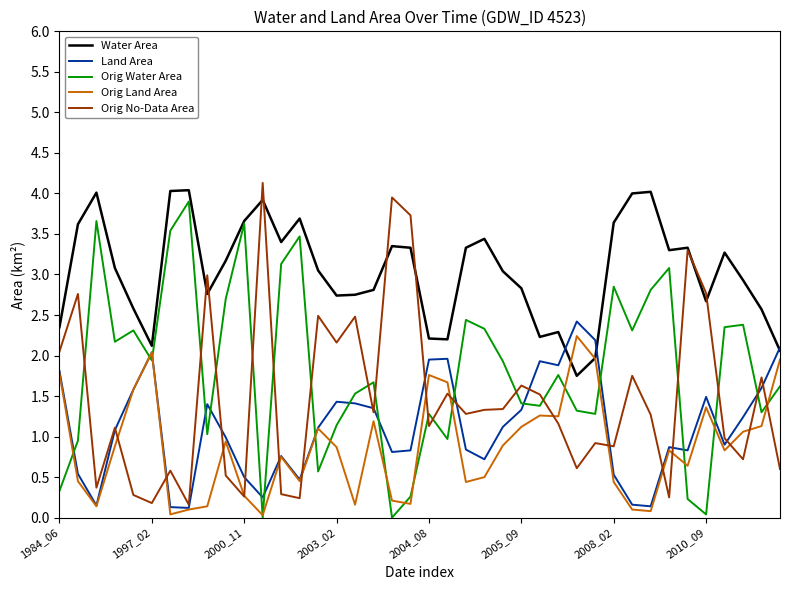

Which series has the largest total across all categories?

Water Area